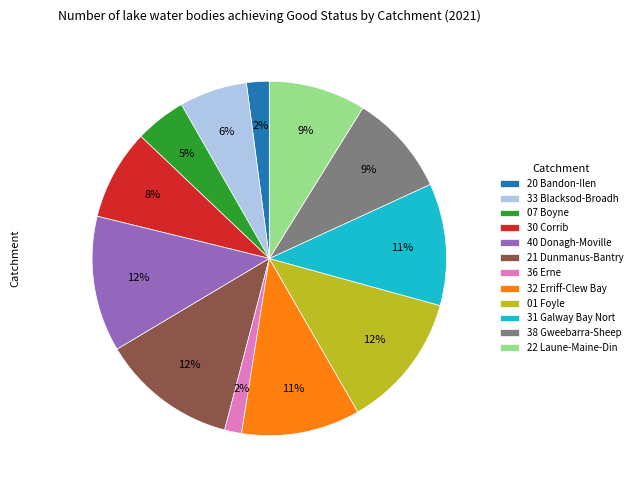

Approximately how many times larger is the value at 01 Foyle compared to 30 Corrib?

1.5